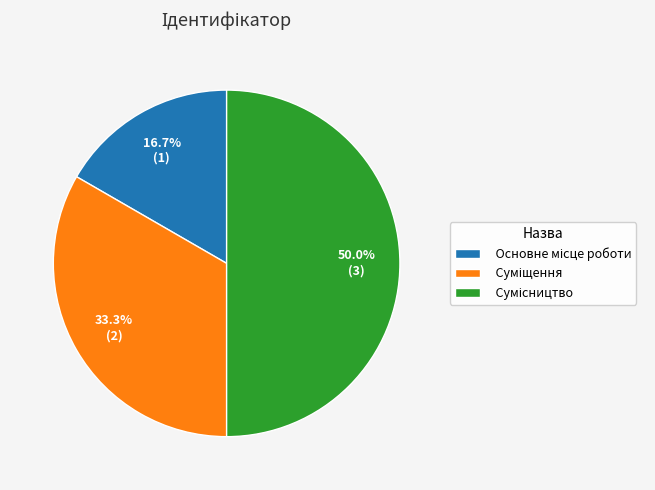

The Сумісництво slice represents 50% of the pie. True or false?

True